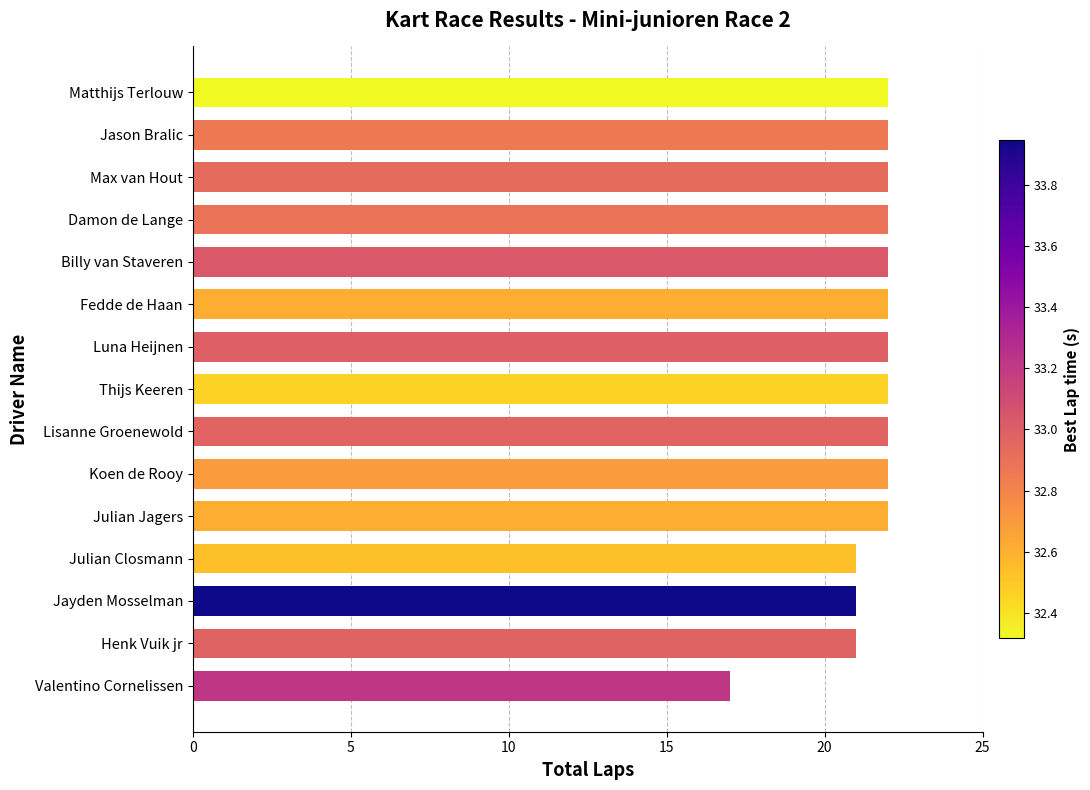

How many series are shown in this chart?

1